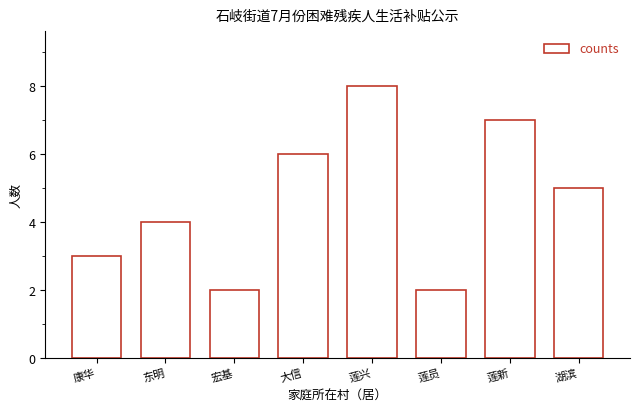

Reading left to right, transcribe all the data shown in this chart.

3	4	2	6	8	2	7	5